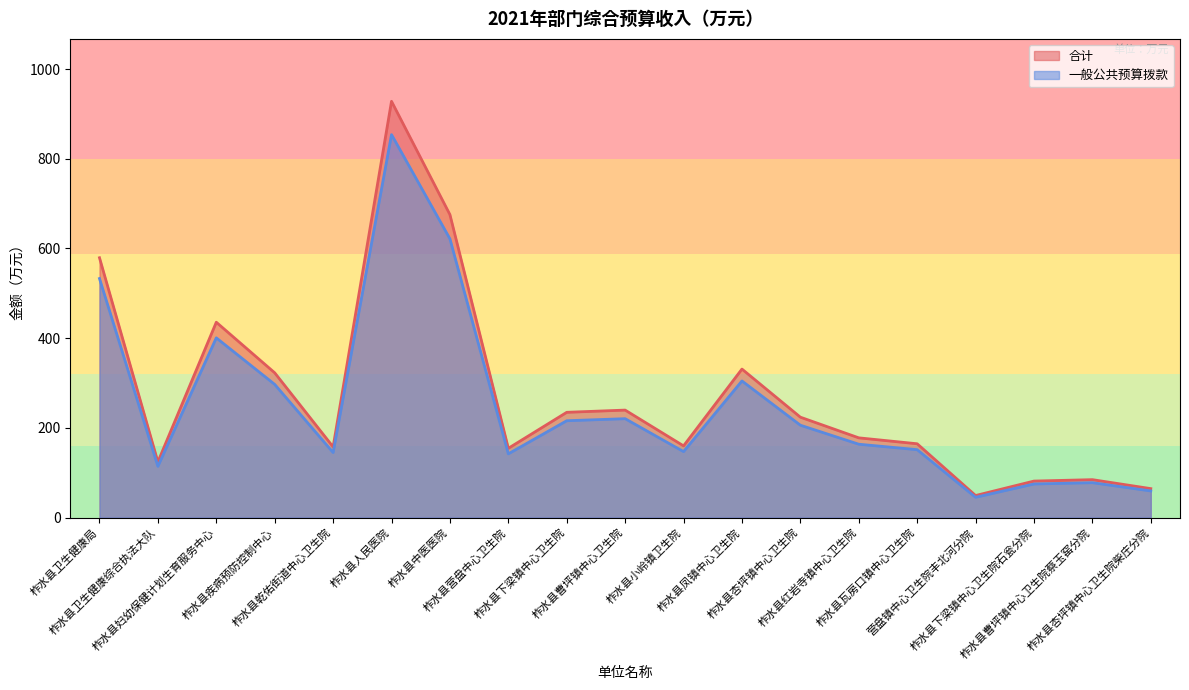

What position from the left is 柞水县小岭镇卫生院?

11